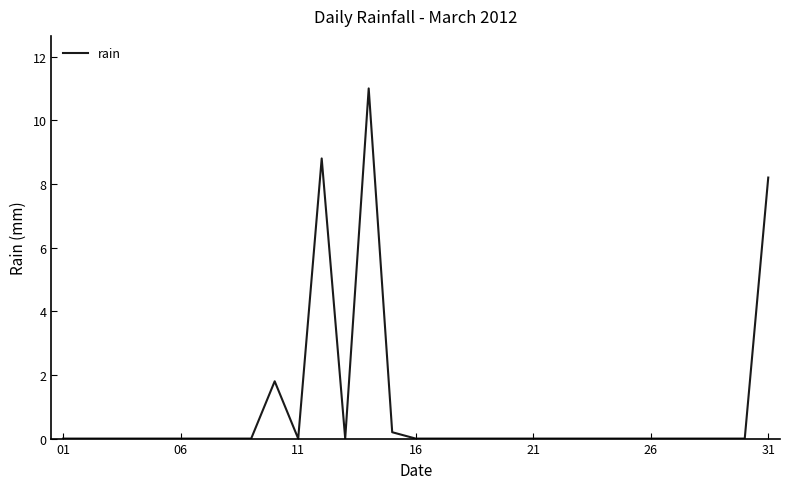

What is the greatest value displayed?

11.0